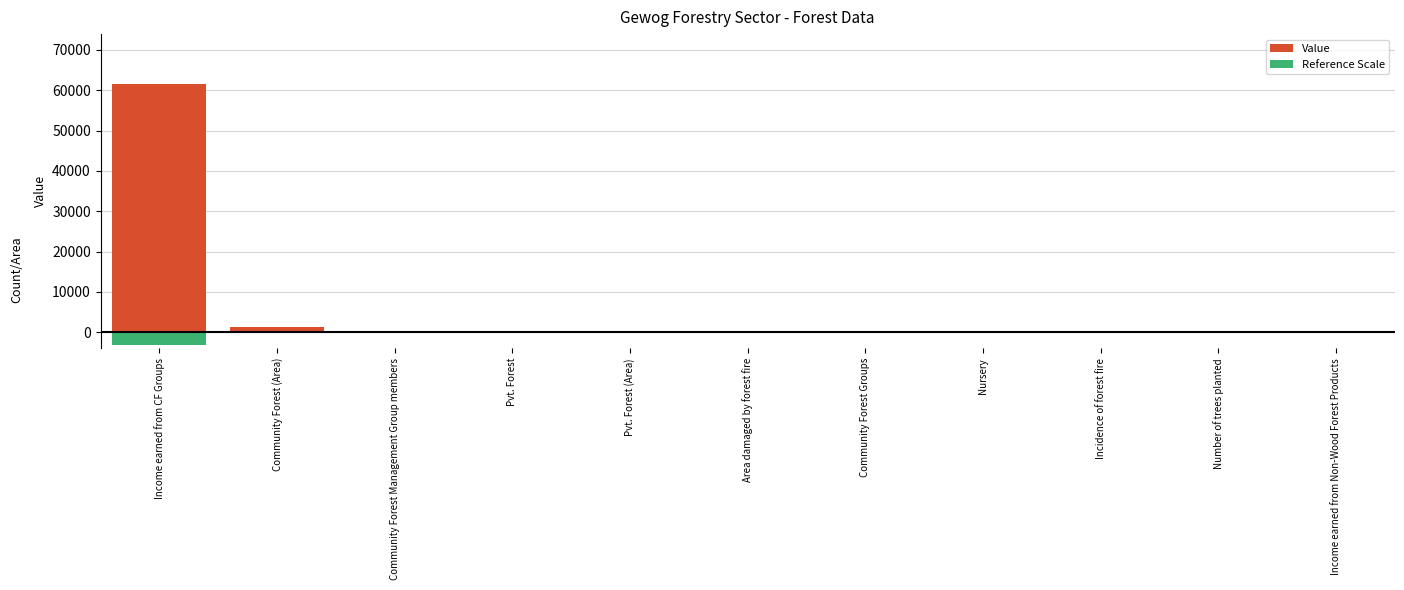

Reading left to right, transcribe all the data shown in this chart.

Value: Income earned from CF Groups=61605.0	Community Forest (Area)=1182.4	Community Forest Management Group members=209.0	Pvt. Forest=34.0	Pvt. Forest (Area)=18.3	Area damaged by forest fire=15.0	Community Forest Groups=7.0	Nursery=1.0	Incidence of forest fire=1.0	Number of trees planted=0.0	Income earned from Non-Wood Forest Products=0.0
Reference Scale: Income earned from CF Groups=-3080.2	Community Forest (Area)=-59.1	Community Forest Management Group members=-10.5	Pvt. Forest=-1.7	Pvt. Forest (Area)=-1.0	Area damaged by forest fire=-1.0	Community Forest Groups=-1.0	Nursery=-1.0	Incidence of forest fire=-1.0	Number of trees planted=-1.0	Income earned from Non-Wood Forest Products=-1.0